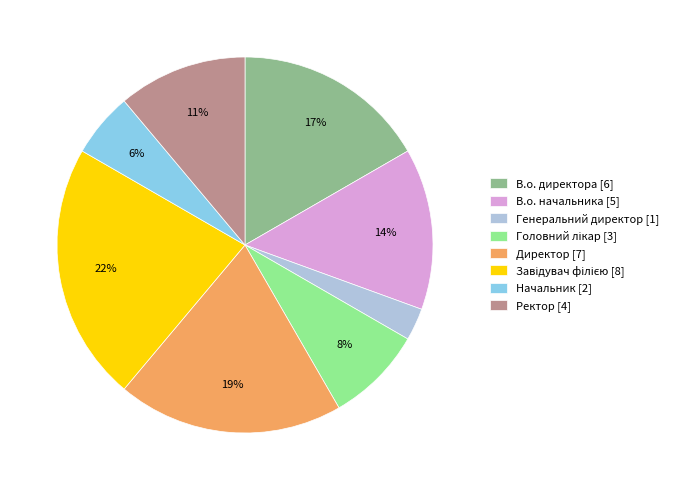

Is it true that Генеральний директор [1] is 16% of the pie?

False